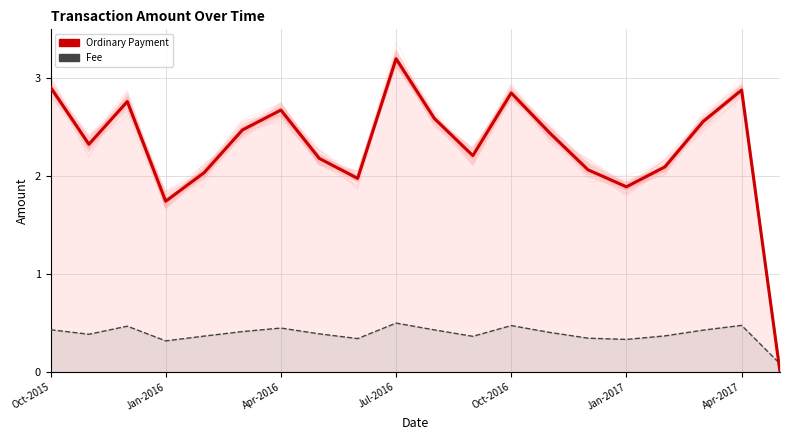

What is the spread (max minus min) of values at Oct-2016?

2.4